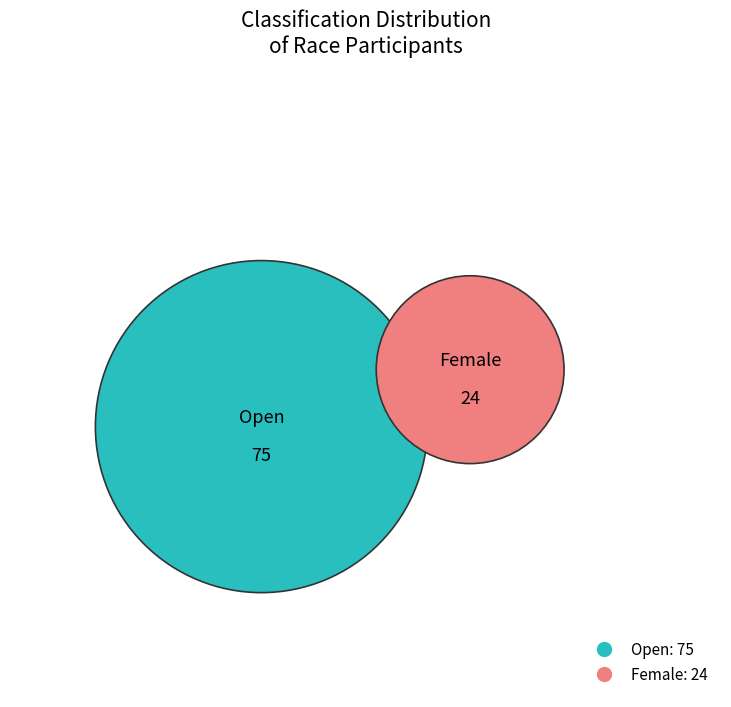

What is the change in value from Open to Female?

-51